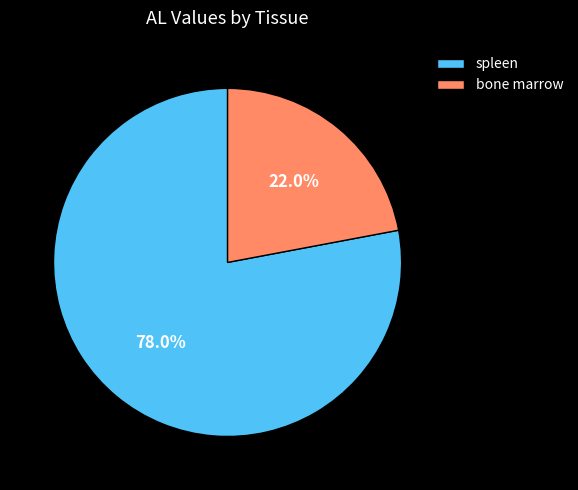

To the nearest percent, what is the difference between the spleen and bone marrow slice percentages?

56%